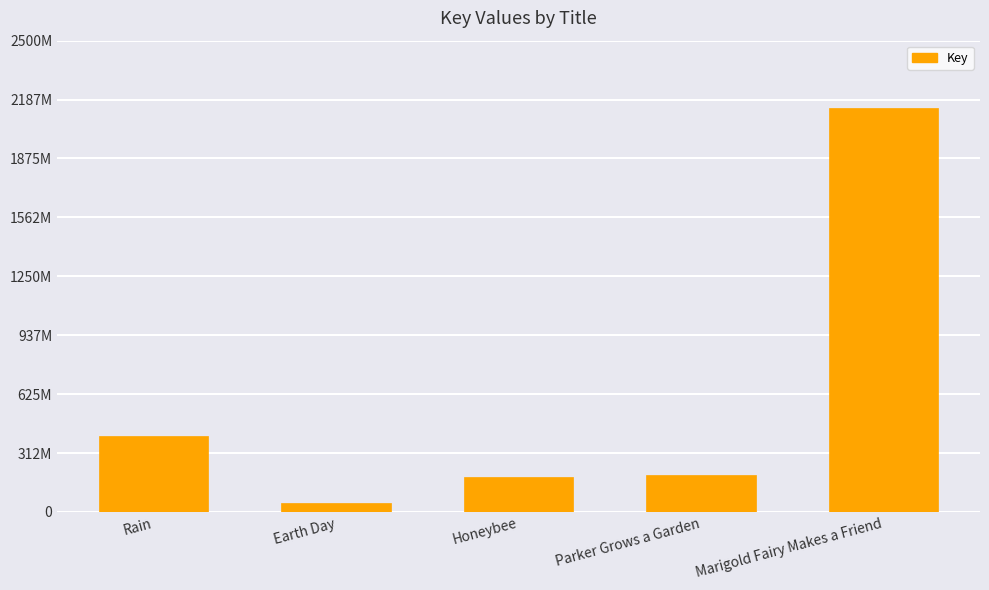

Reading left to right, extract all data points from this chart.

Rain=404654340	Earth Day=45587156	Honeybee=184604970	Parker Grows a Garden=195536702	Marigold Fairy Makes a Friend=2141119669